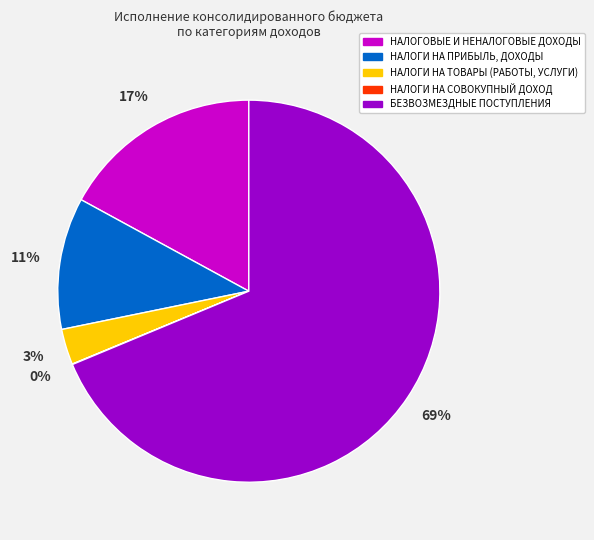

To the nearest percent, what percentage of the pie is НАЛОГОВЫЕ И НЕНАЛОГОВЫЕ ДОХОДЫ?

17%